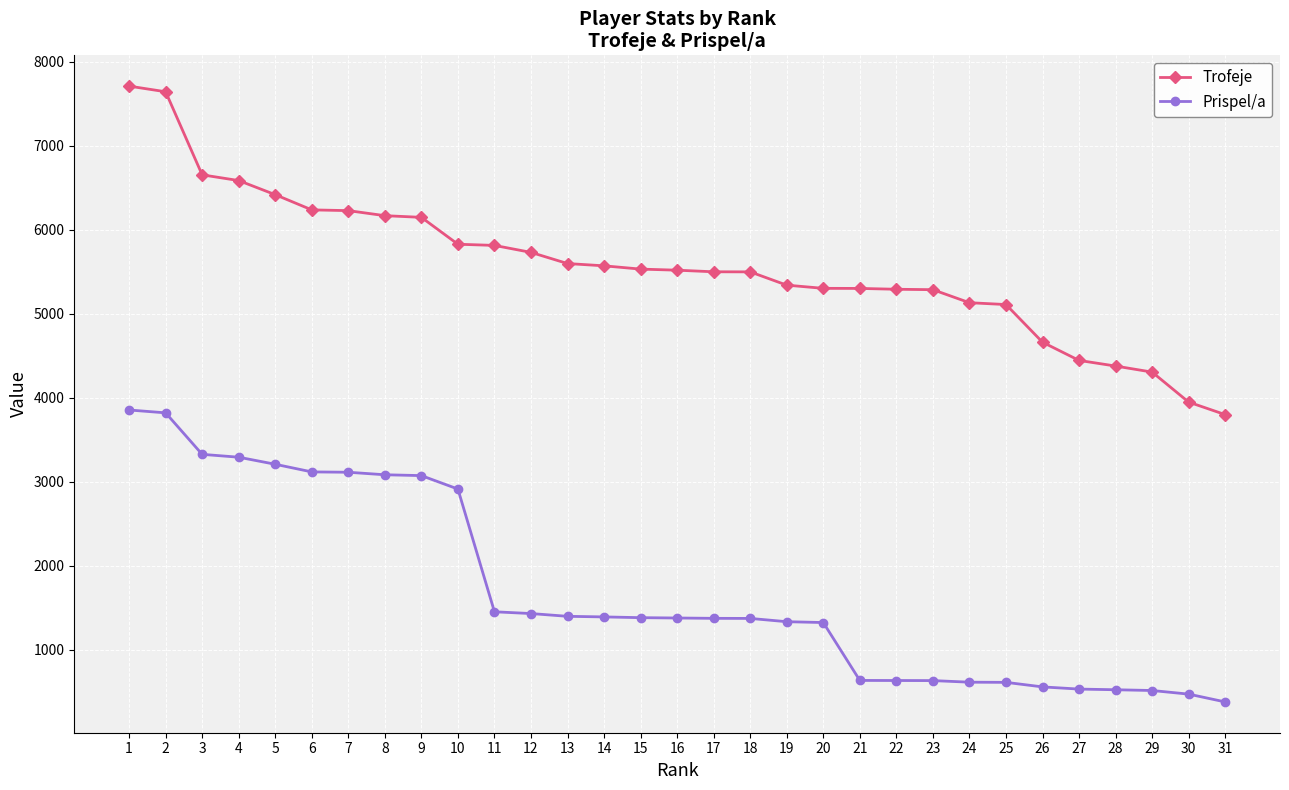

At how many categories does at least one series exceed 7258?

2